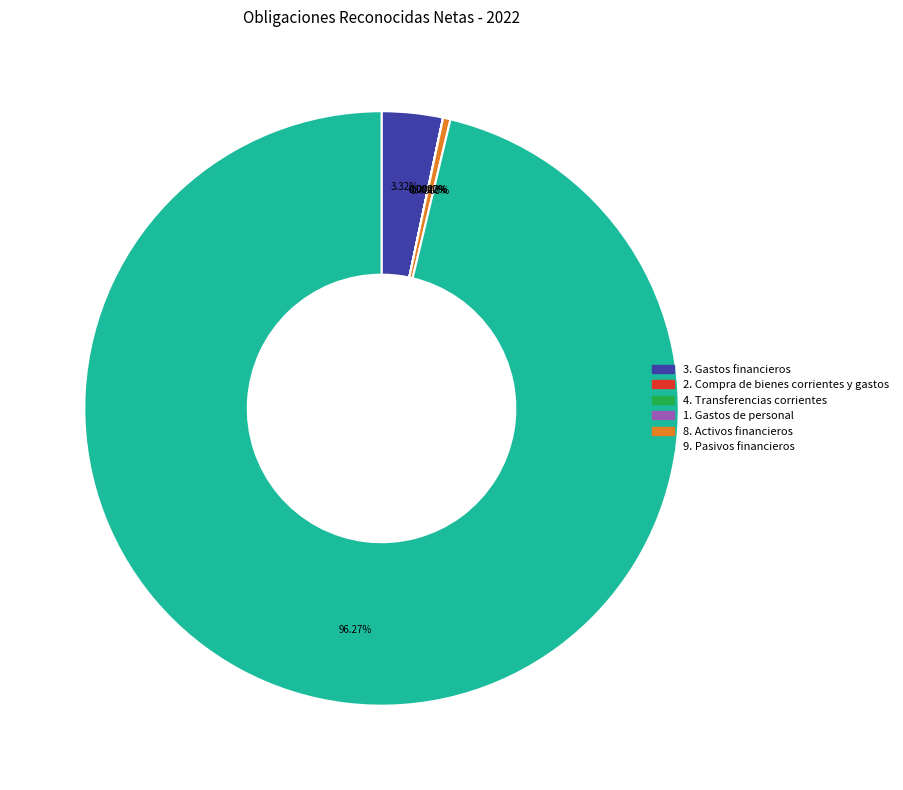

Do 9. Pasivos financieros and 8. Activos financieros together represent more than half of the pie?

Yes